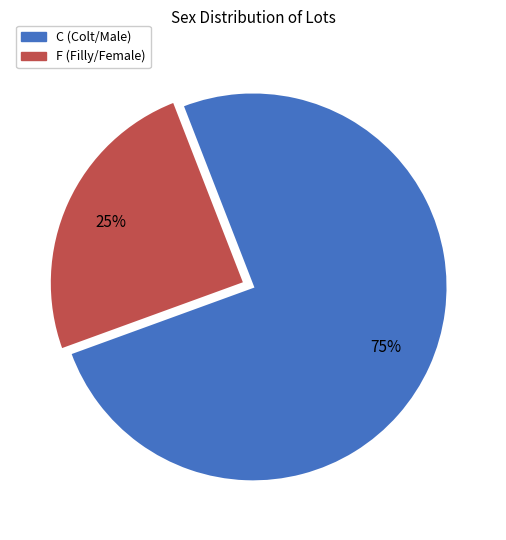

Rank the categories by value from highest to lowest.

C, F